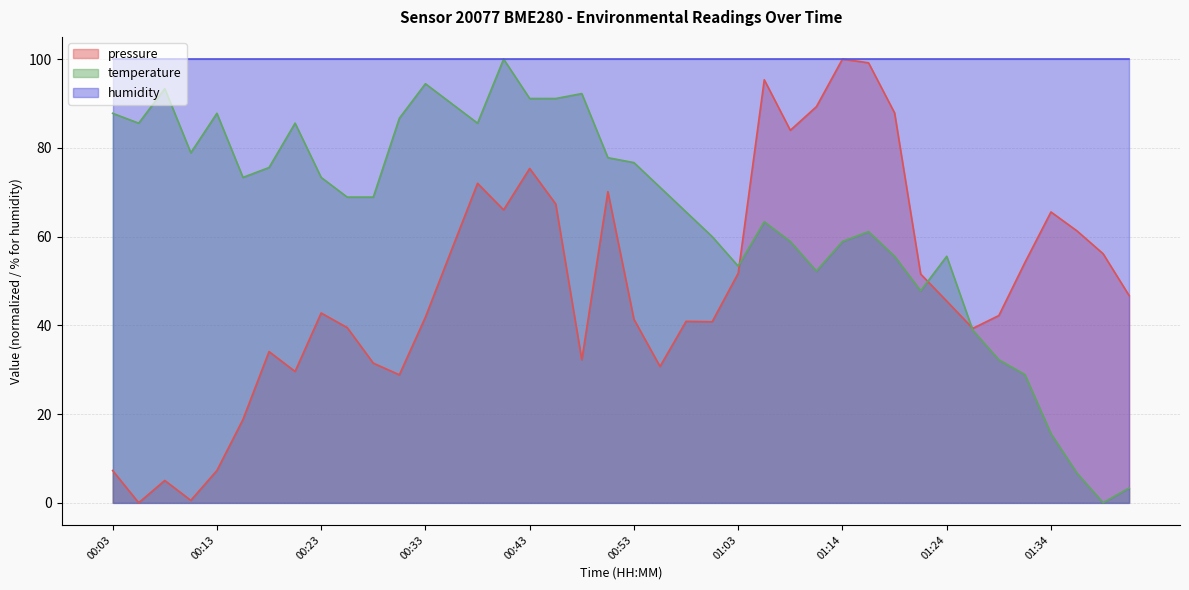

How many values in the pressure series exceed 45?

20